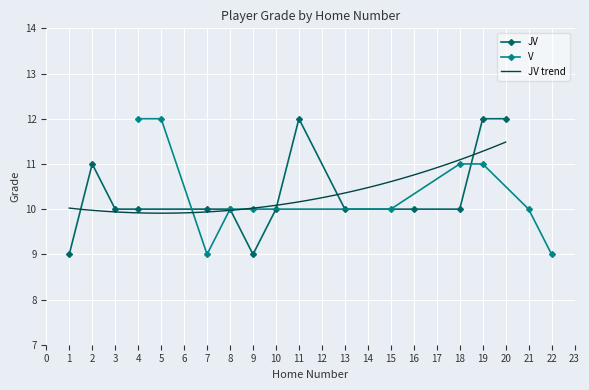

What is the maximum value shown in the chart?

12